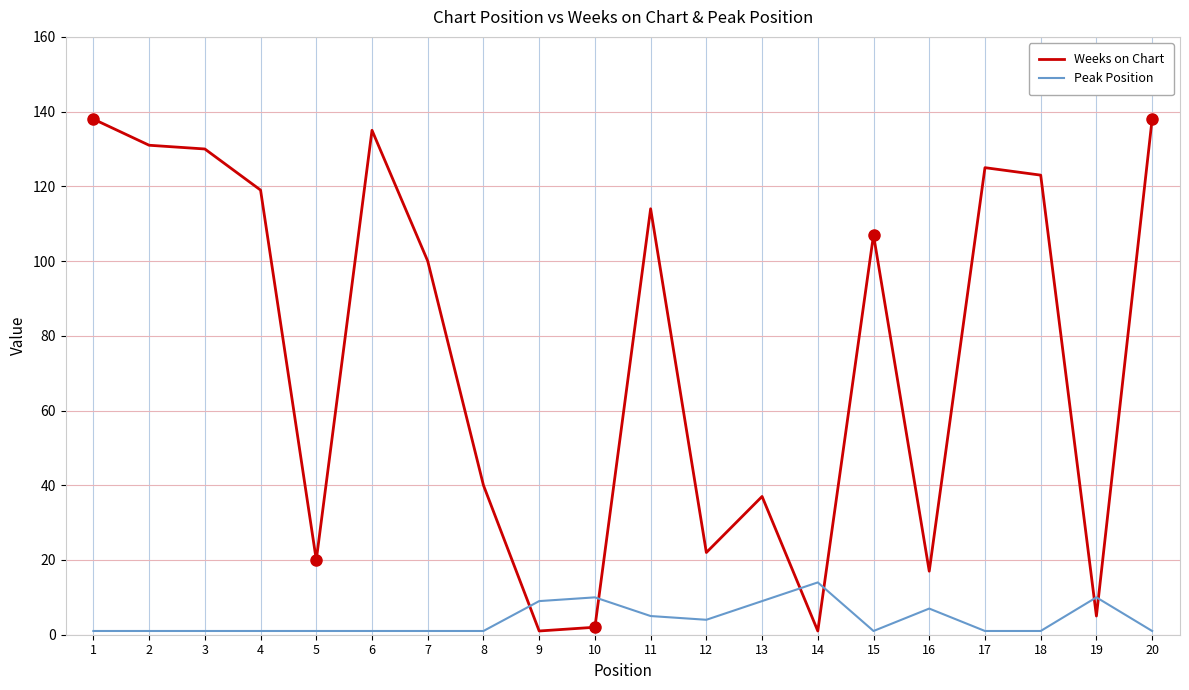

What is the maximum value shown in the chart?

138